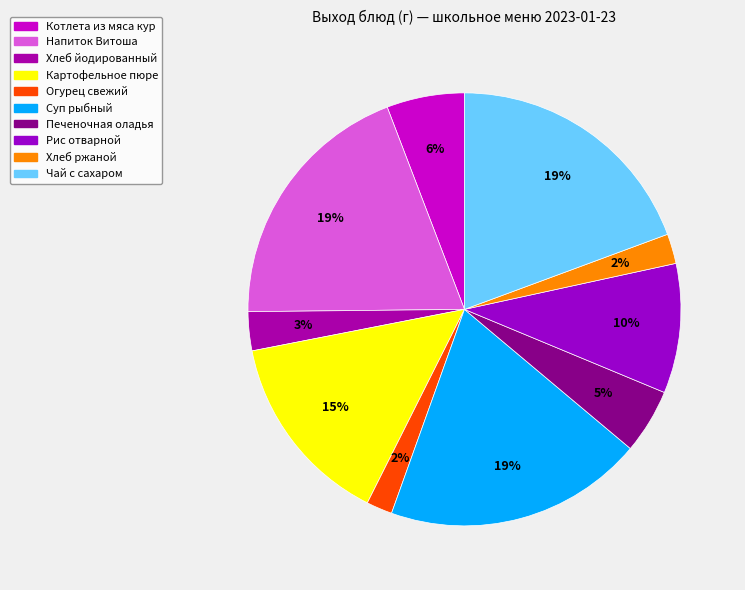

To the nearest percent, what portion does Напиток Витоша represent?

19%